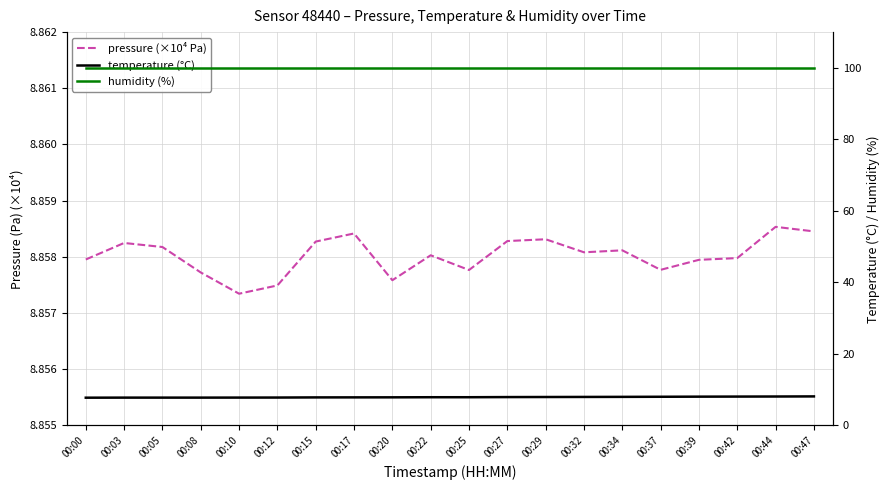

Which series has the largest total across all categories?

humidity (%)